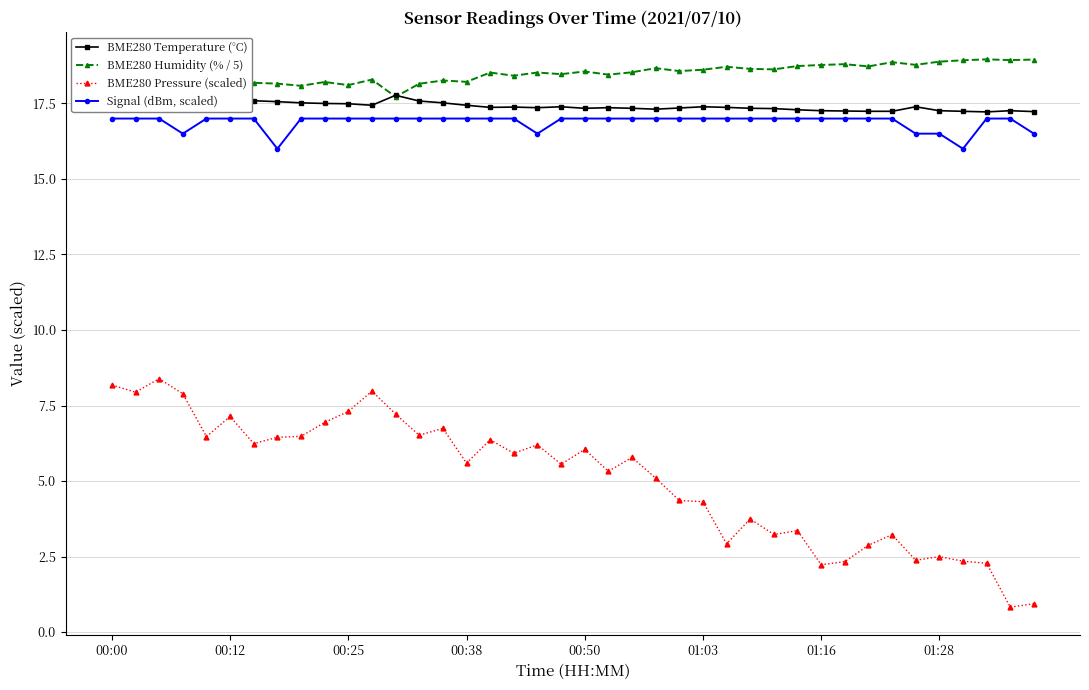

What are all the series names shown in the legend?

BME280 Temperature (°C), BME280 Humidity (% / 5), BME280 Pressure (scaled), Signal (dBm, scaled)